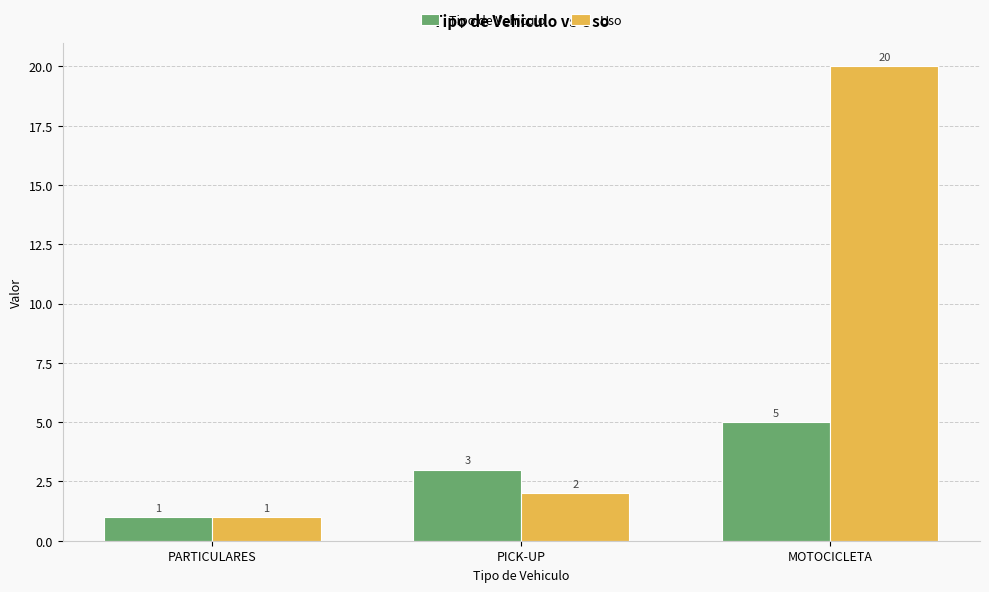

What is the difference between the maximum and minimum values in the Tipo de Vehiculo series?

4